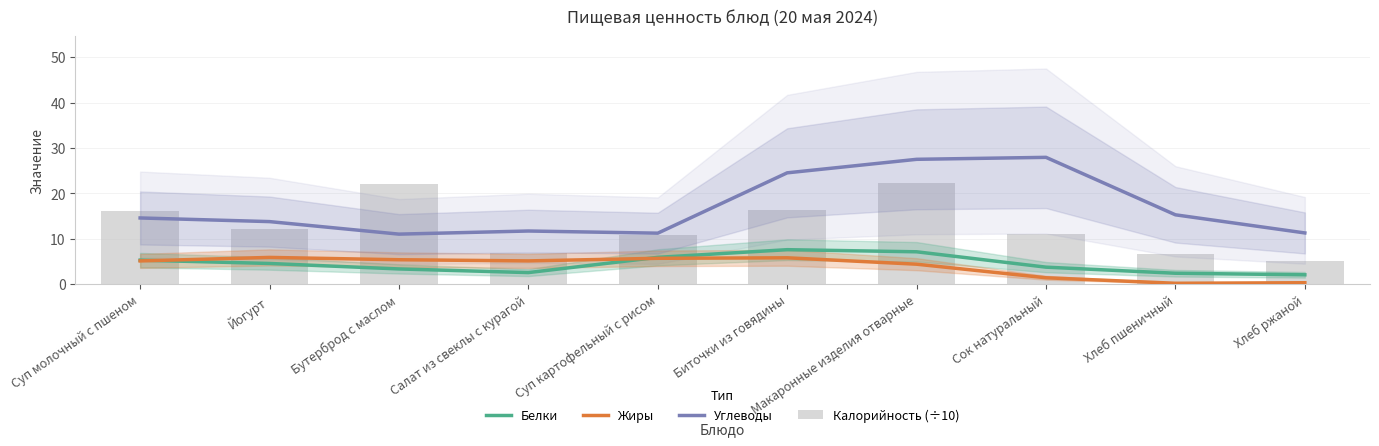

At which label does Жиры reach its peak?

Йогурт